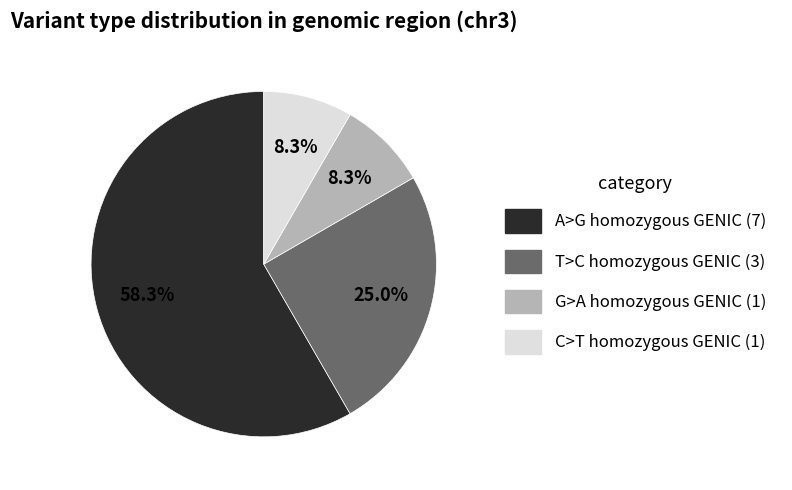

Does any single category account for the majority?

Yes